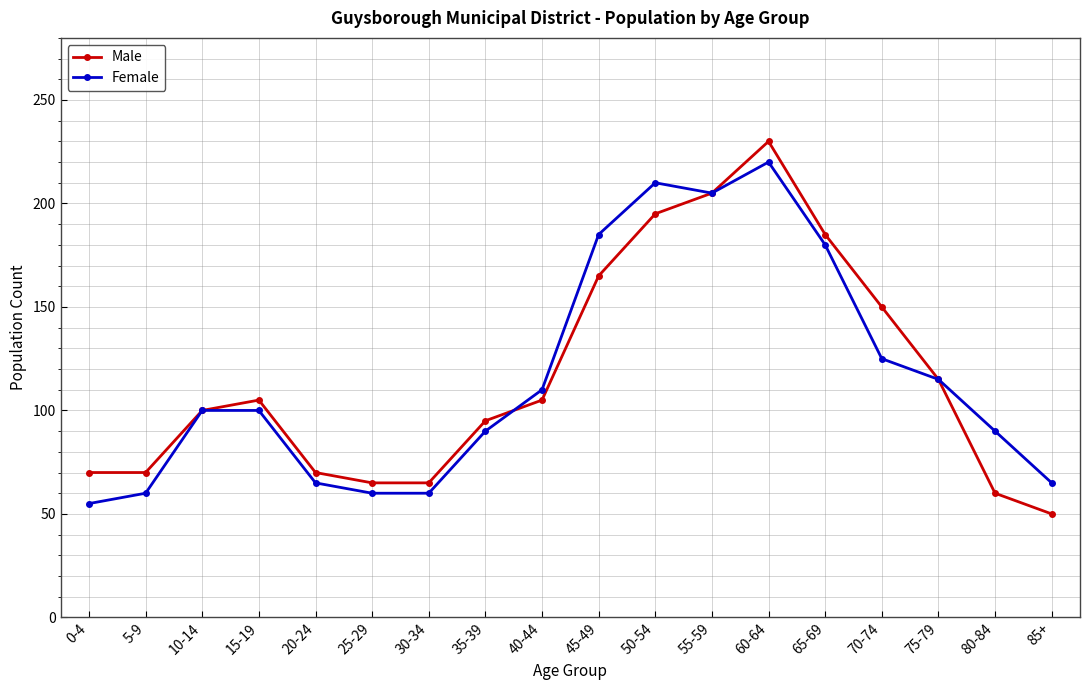

What is the value of the Male point at the 5th from the left?

70